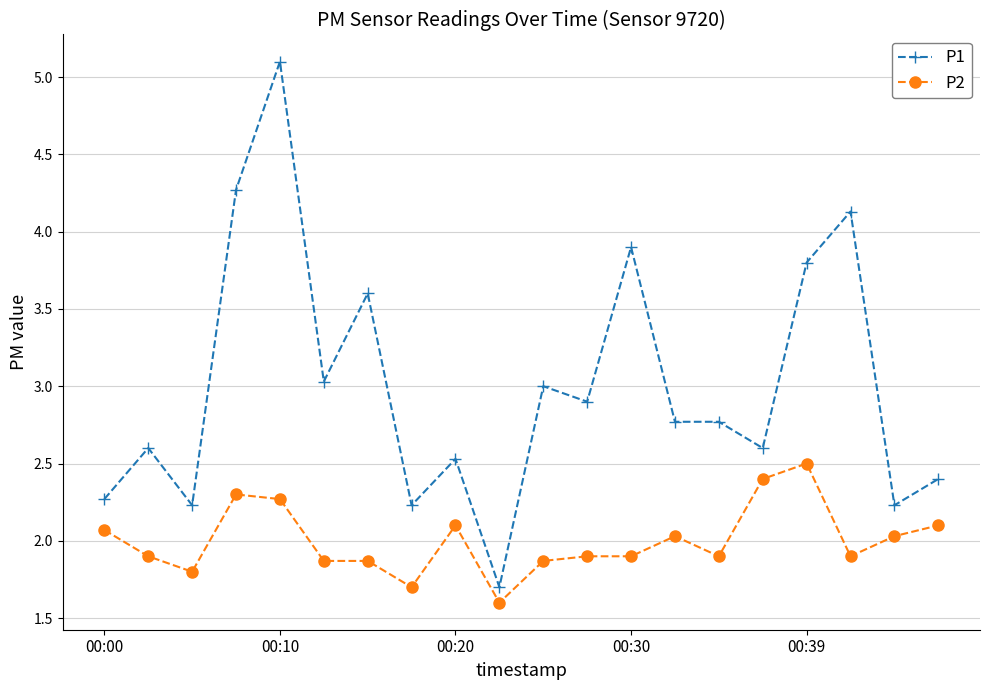

What is the maximum value for P1?

5.1